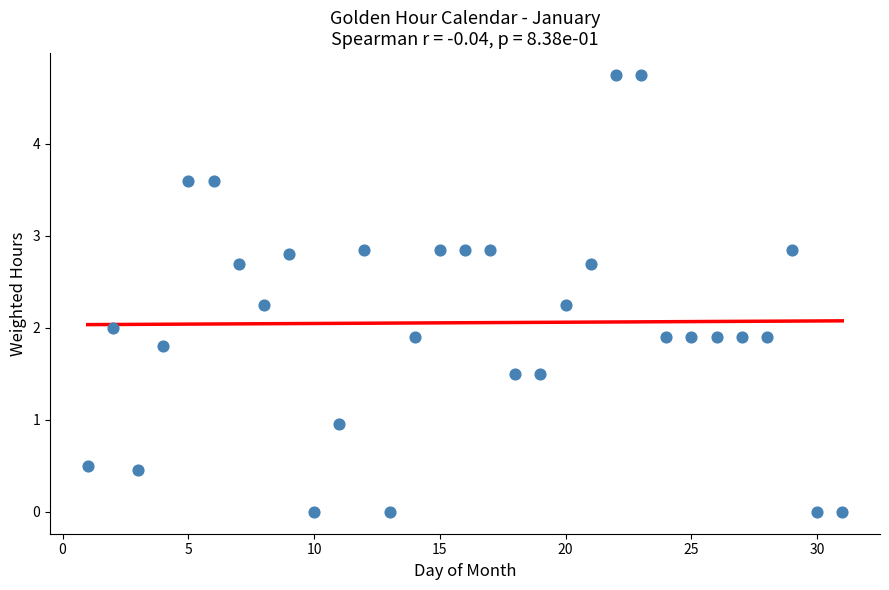

What is the range of Y values (max minus min)?

4.8